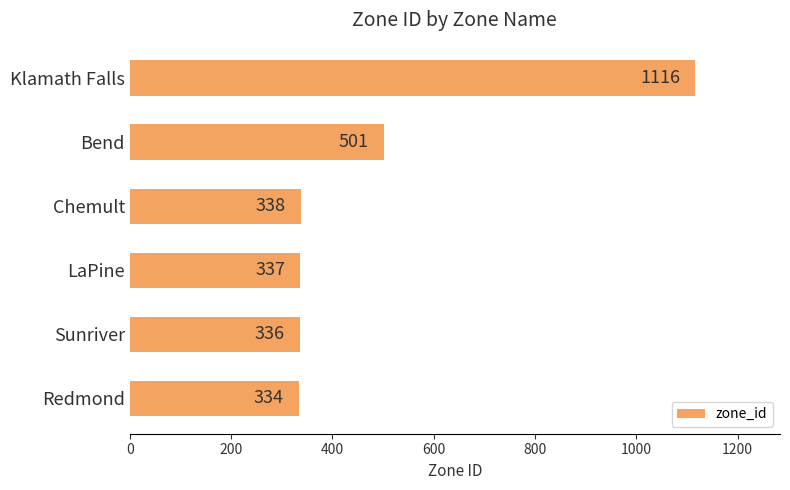

What is the difference between the maximum and minimum values?

782